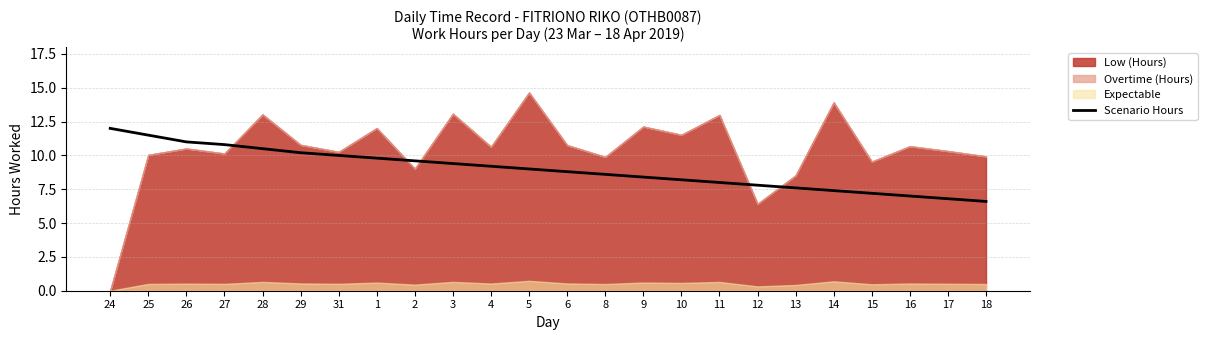

The Scenario Hours series shows 10.5 at 28. True or false?

True